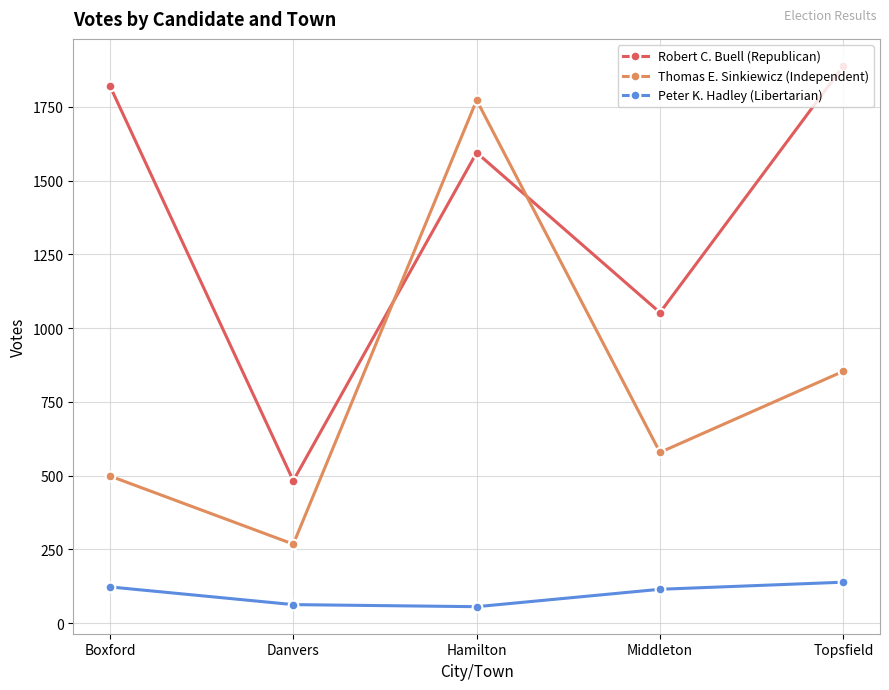

Rank the series at Danvers from lowest to highest value.

Peter K. Hadley (Libertarian), Thomas E. Sinkiewicz (Independent), Robert C. Buell (Republican)